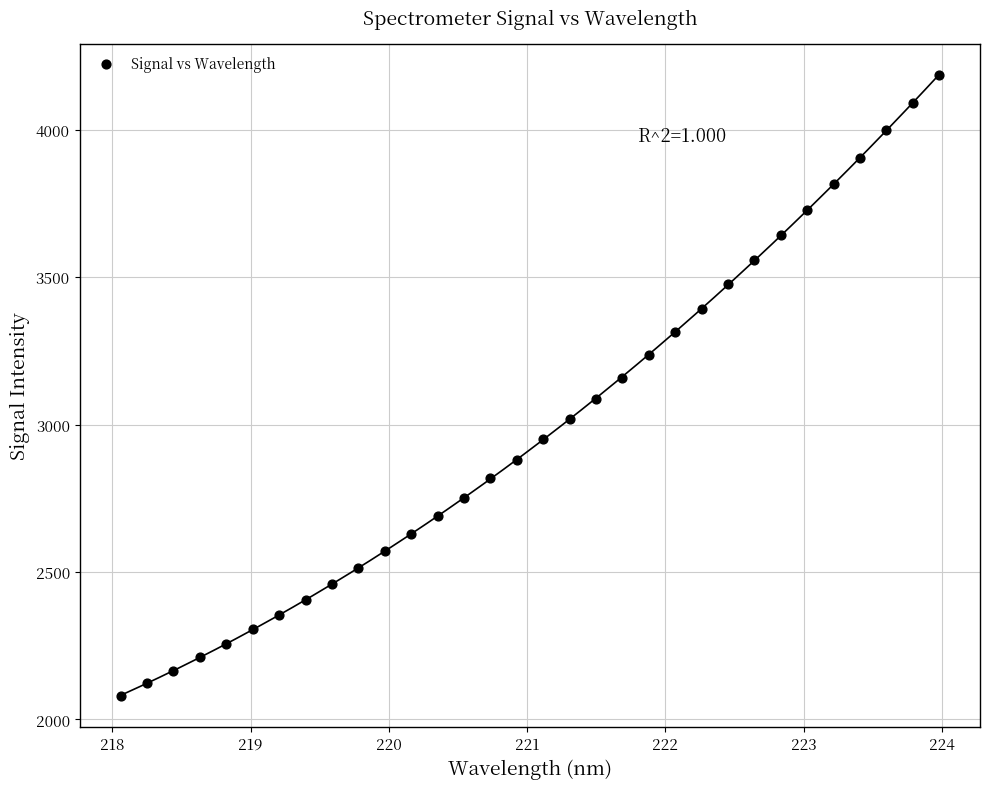

What is the range of X values (max minus min)?

5.9